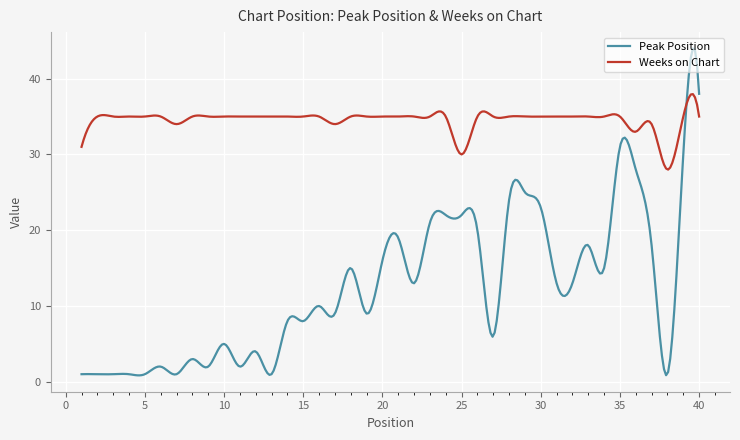

Which series has the widest spread of values?

Peak Position